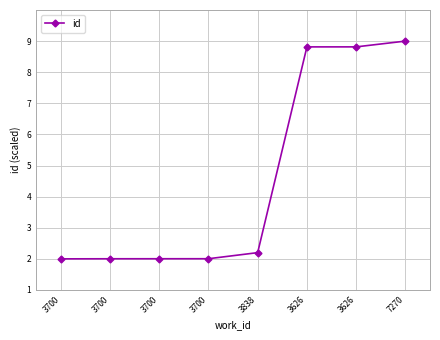

How many series are shown in this chart?

1